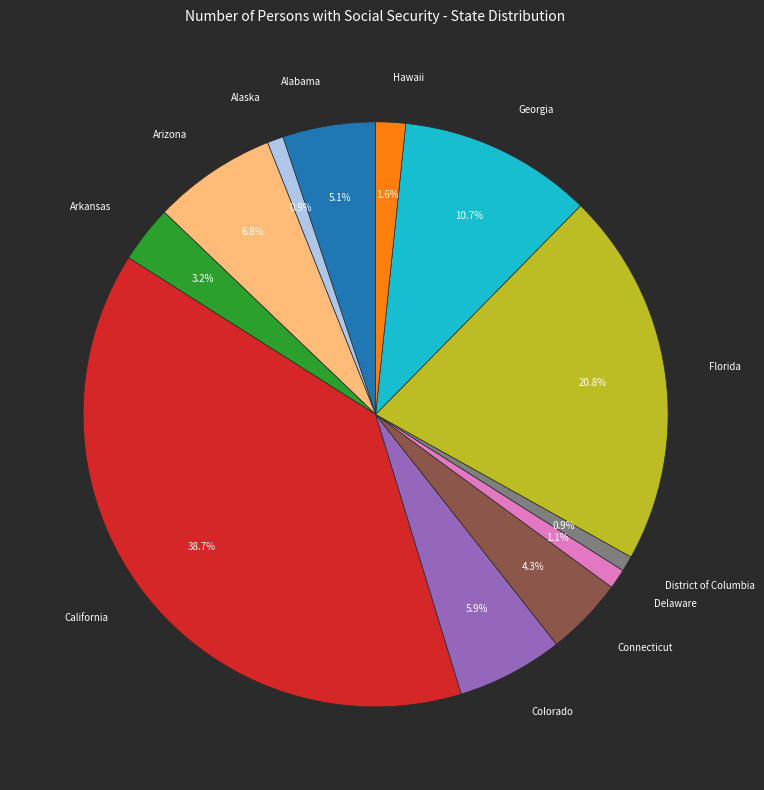

Which category has the biggest portion of the pie?

California